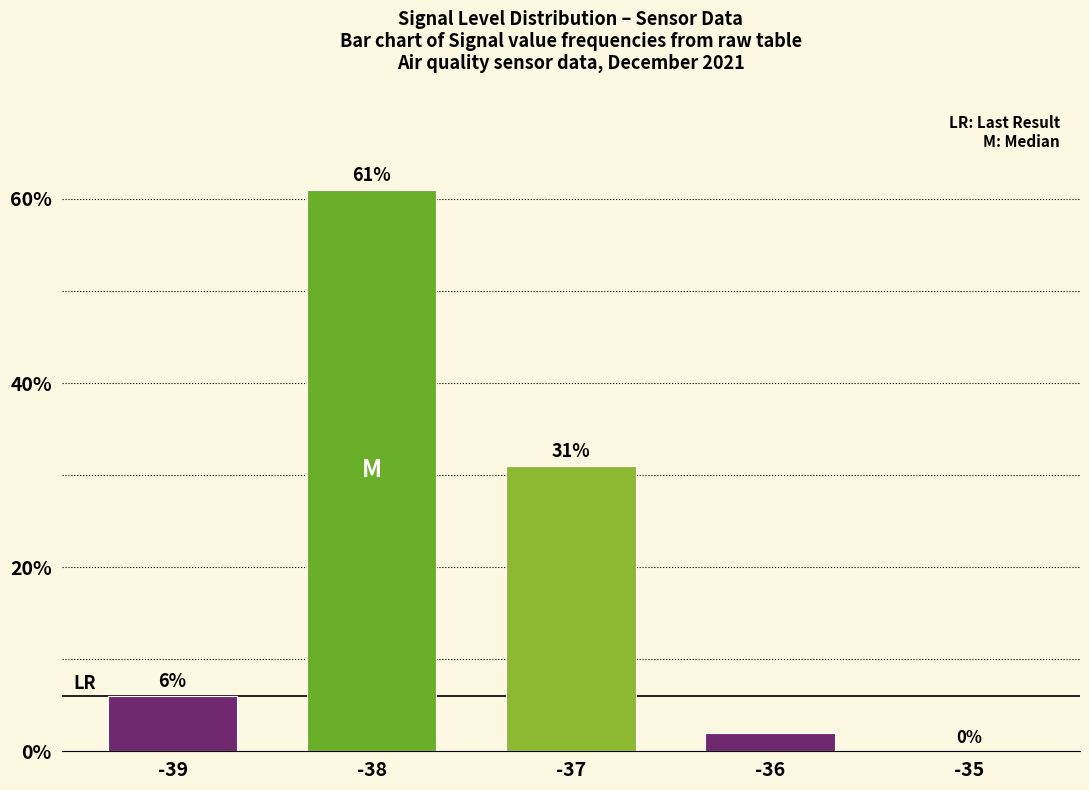

How many data points does each series have?

5